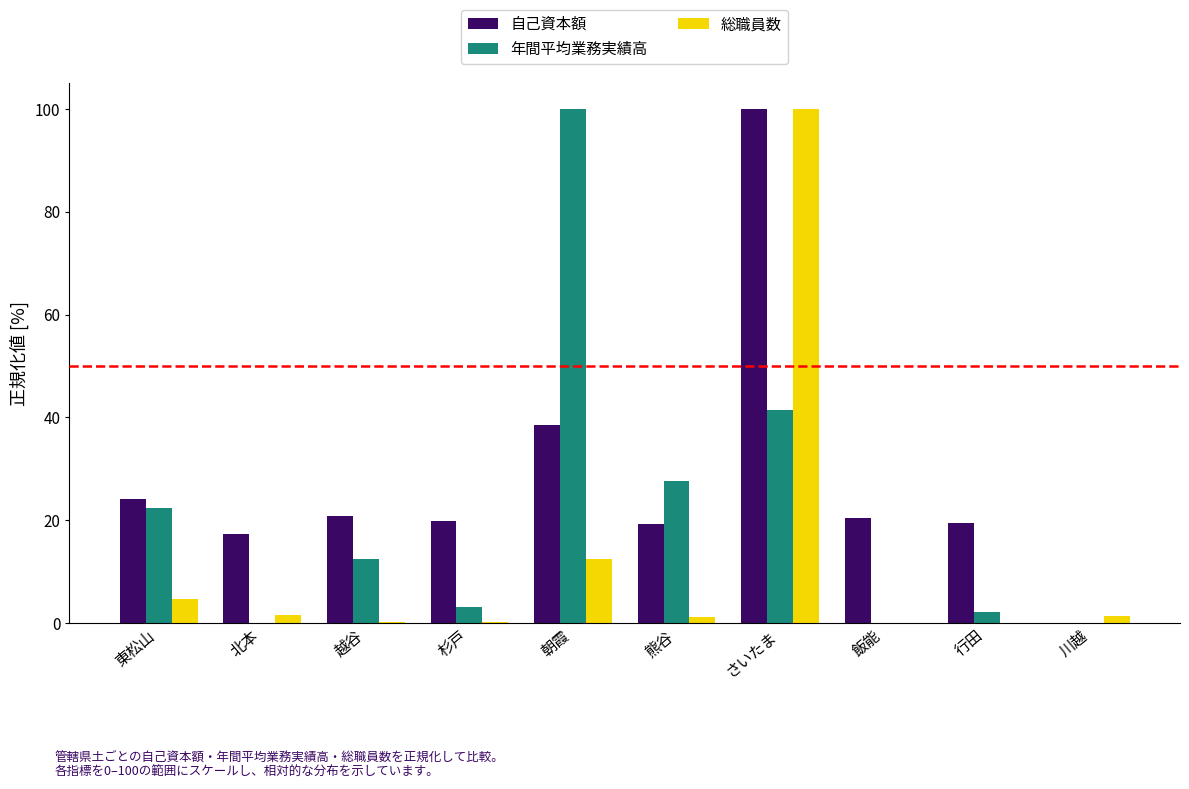

Which series changed the most between 熊谷 and さいたま?

総職員数